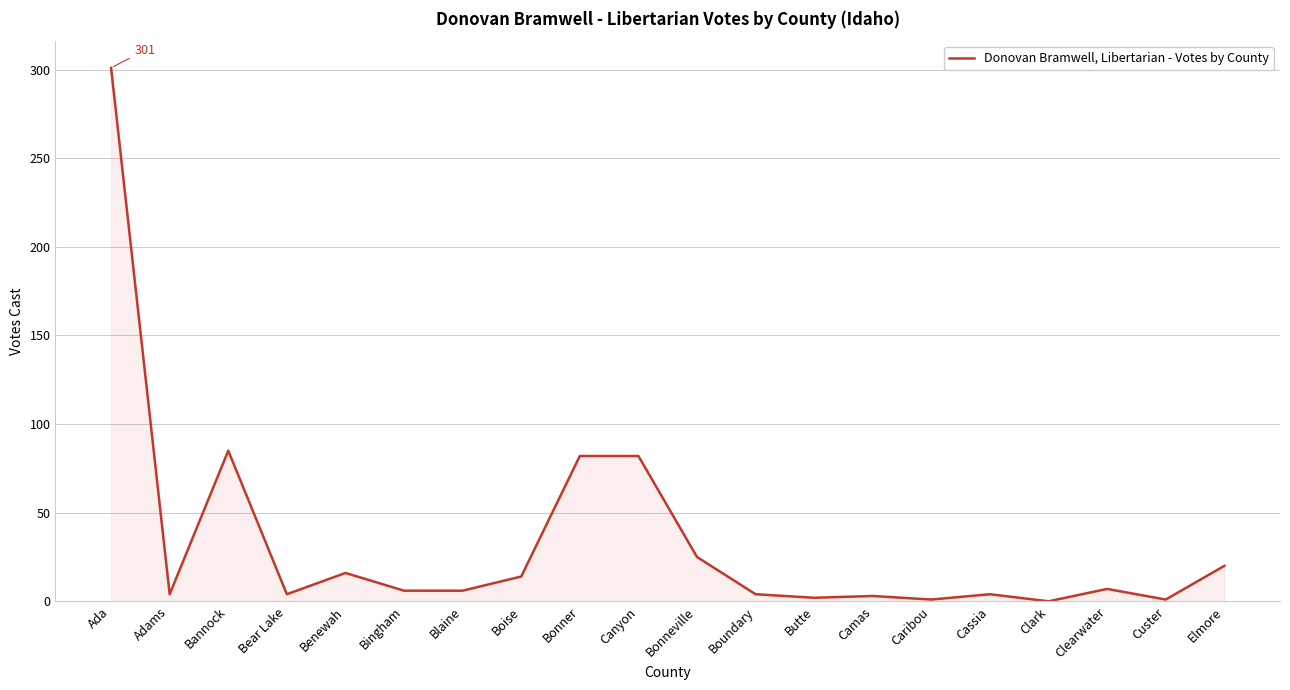

What is the change in value from Bingham to Clark?

-6